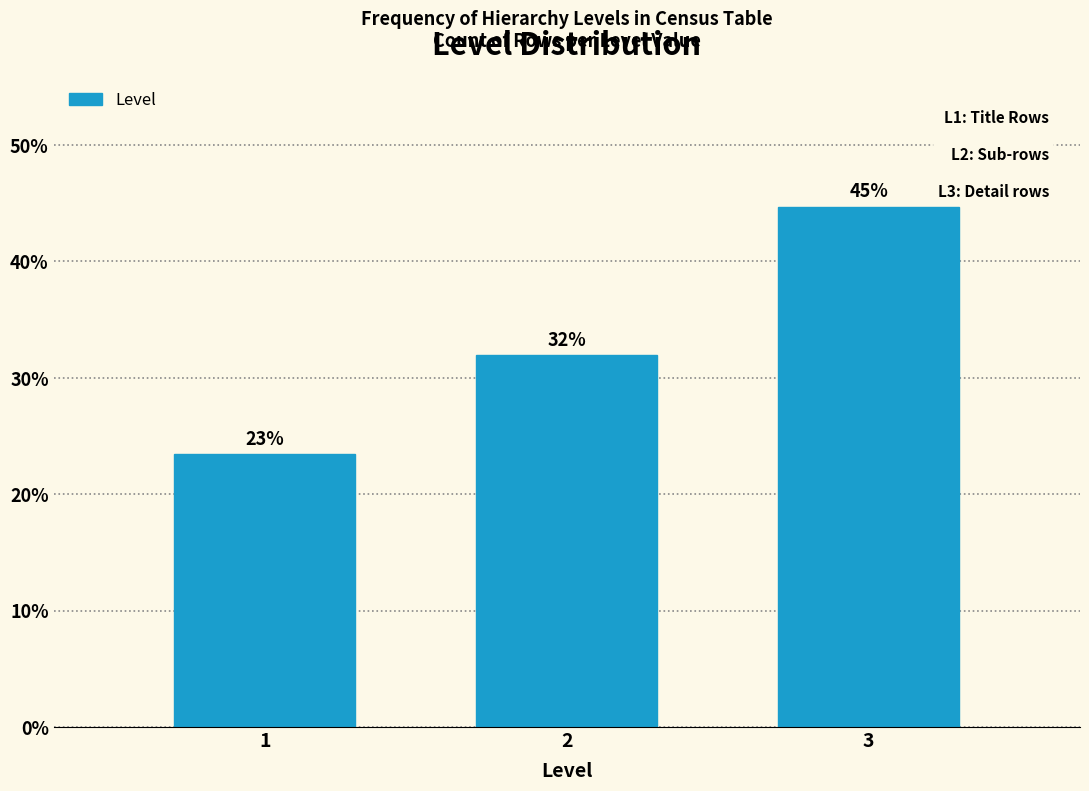

How many bars are there in total?

3